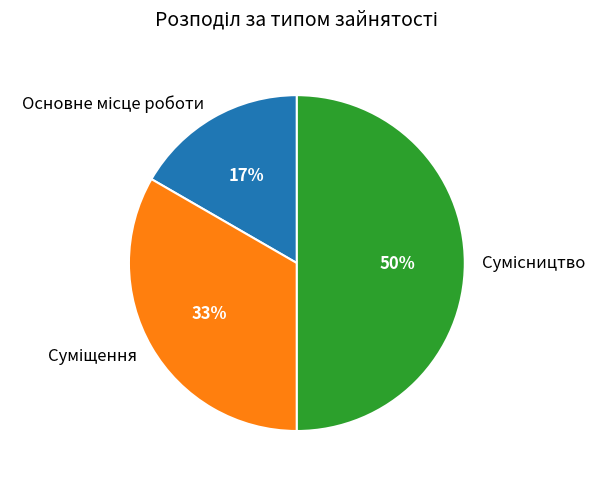

To the nearest percent, what is the average slice percentage?

33%